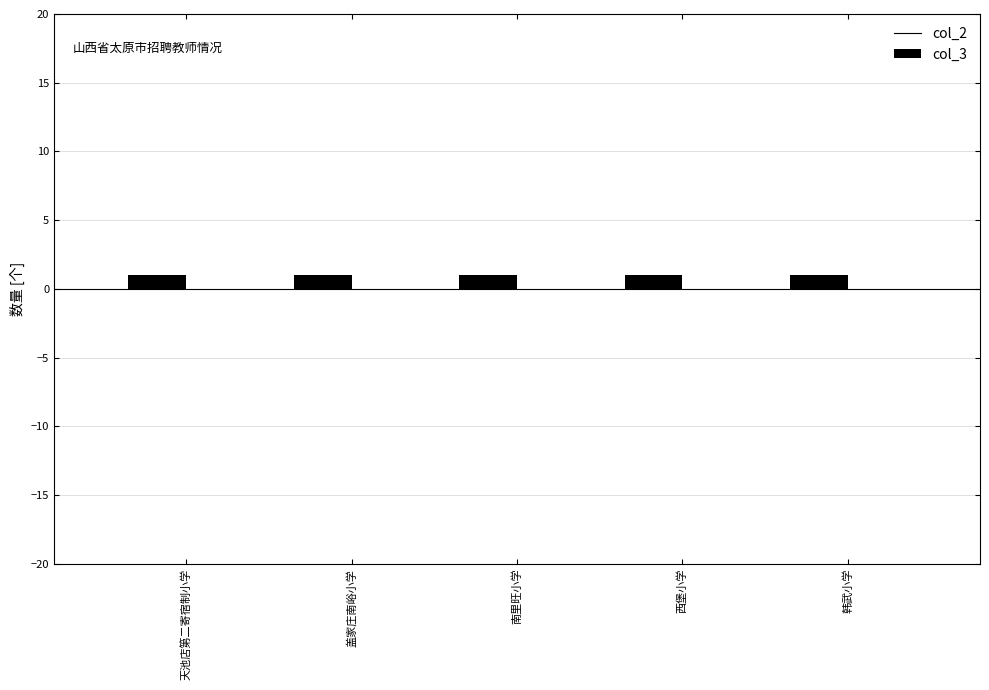

At which category is the sum across all series the highest?

天池店第二寄宿制小学